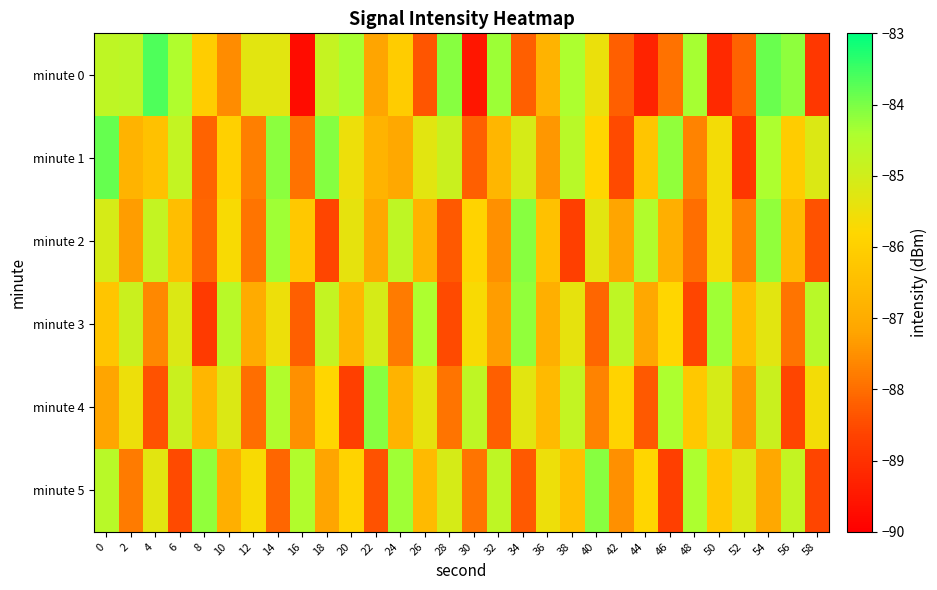

Reading right to left, extract all data points from this chart.

minute 0: 58=-88.9	56=-84.2	54=-83.9	52=-88.1	50=-89.1	48=-84.4	46=-87.9	44=-89.3	42=-88.2	40=-85.5	38=-84.4	36=-86.8	34=-88.2	32=-84.3	30=-89.5	28=-84.1	26=-88.3	24=-86.1	22=-87.2	20=-84.4	18=-84.8	16=-89.7	14=-85.3	12=-85.3	10=-87.5	8=-86.1	6=-84.5	4=-83.7	2=-84.7	0=-84.7
minute 1: 58=-85.2	56=-86.1	54=-84.4	52=-88.9	50=-85.6	48=-87.7	46=-84.2	44=-86.3	42=-88.5	40=-85.8	38=-84.6	36=-87.4	34=-85.1	32=-86.7	30=-88.2	28=-84.9	26=-85.3	24=-87.1	22=-86.8	20=-85.5	18=-84.1	16=-87.9	14=-84.1	12=-87.7	10=-86.0	8=-88.2	6=-84.8	4=-86.4	2=-86.8	0=-83.8
minute 2: 58=-88.4	56=-86.6	54=-84.2	52=-87.7	50=-85.6	48=-88.0	46=-86.9	44=-84.5	42=-87.2	40=-85.3	38=-88.7	36=-86.4	34=-84.1	32=-87.5	30=-85.9	28=-88.3	26=-86.8	24=-84.7	22=-87.1	20=-85.4	18=-88.6	16=-86.2	14=-84.3	12=-87.9	10=-85.7	8=-88.1	6=-86.5	4=-84.8	2=-87.3	0=-85.1
minute 3: 58=-84.6	56=-87.9	54=-85.3	52=-86.5	50=-84.3	48=-88.6	46=-85.8	44=-87.1	42=-84.7	40=-88.1	38=-85.4	36=-86.9	34=-84.2	32=-87.3	30=-85.7	28=-88.5	26=-84.4	24=-87.8	22=-85.1	20=-86.7	18=-84.8	16=-88.2	14=-85.5	12=-87.0	10=-84.6	8=-88.8	6=-85.2	4=-87.6	2=-84.9	0=-86.3
minute 4: 58=-85.6	56=-88.6	54=-84.9	52=-87.4	50=-85.1	48=-86.2	46=-84.4	44=-88.3	42=-85.9	40=-87.7	38=-84.8	36=-86.6	34=-85.3	32=-88.2	30=-84.7	28=-87.9	26=-85.4	24=-86.8	22=-84.1	20=-88.7	18=-85.8	16=-87.5	14=-84.5	12=-88.0	10=-85.2	8=-86.7	6=-84.9	4=-88.4	2=-85.5	0=-87.2
minute 5: 58=-88.6	56=-84.8	54=-87.1	52=-85.2	50=-86.2	48=-84.4	46=-88.7	44=-85.8	42=-87.5	40=-84.1	38=-86.4	36=-85.5	34=-88.3	32=-84.7	30=-87.9	28=-85.1	26=-86.6	24=-84.3	22=-88.4	20=-85.9	18=-87.2	16=-84.5	14=-88.1	12=-85.7	10=-86.9	8=-84.2	6=-88.5	4=-85.3	2=-87.8	0=-84.6